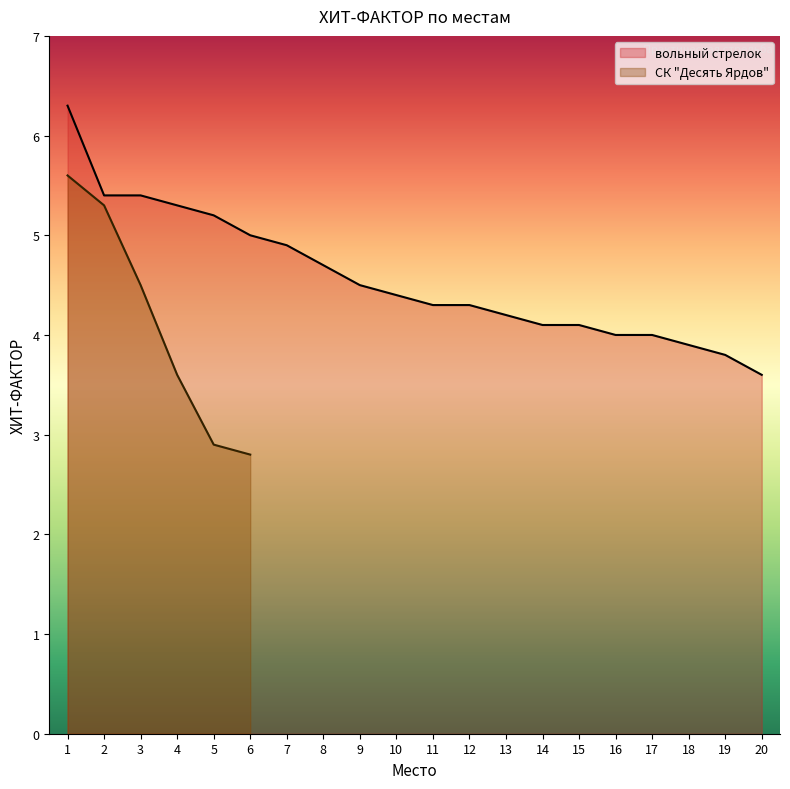

Is it true that the value at 4 is 1.5?

False